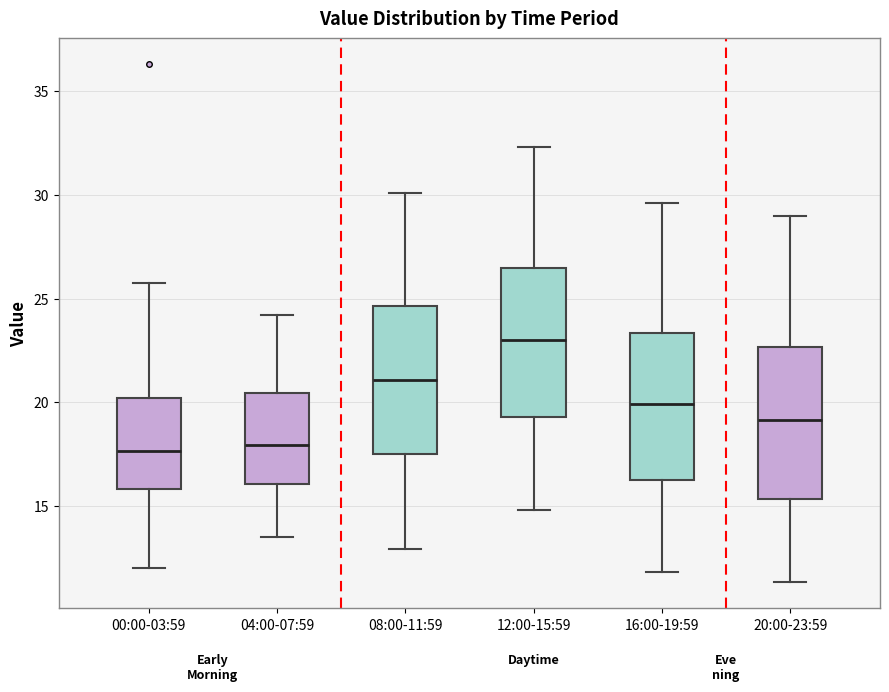

Reading left to right, read every box against the y-axis: the position of its median line, the range the box covers, and the ends of its whiskers. The values are not printed on the chart, so give them approximately, as read against the axis.

00:00-03:59: median 17.5, box 16.0 to 20.0, whiskers 12.0 to 26.0
04:00-07:59: median 18.0, box 16.0 to 20.5, whiskers 13.5 to 24.0
08:00-11:59: median 21.0, box 17.5 to 24.5, whiskers 13.0 to 30.0
12:00-15:59: median 23.0, box 19.5 to 26.5, whiskers 15.0 to 32.5
16:00-19:59: median 20.0, box 16.0 to 23.5, whiskers 12.0 to 29.5
20:00-23:59: median 19.0, box 15.5 to 22.5, whiskers 11.5 to 29.0